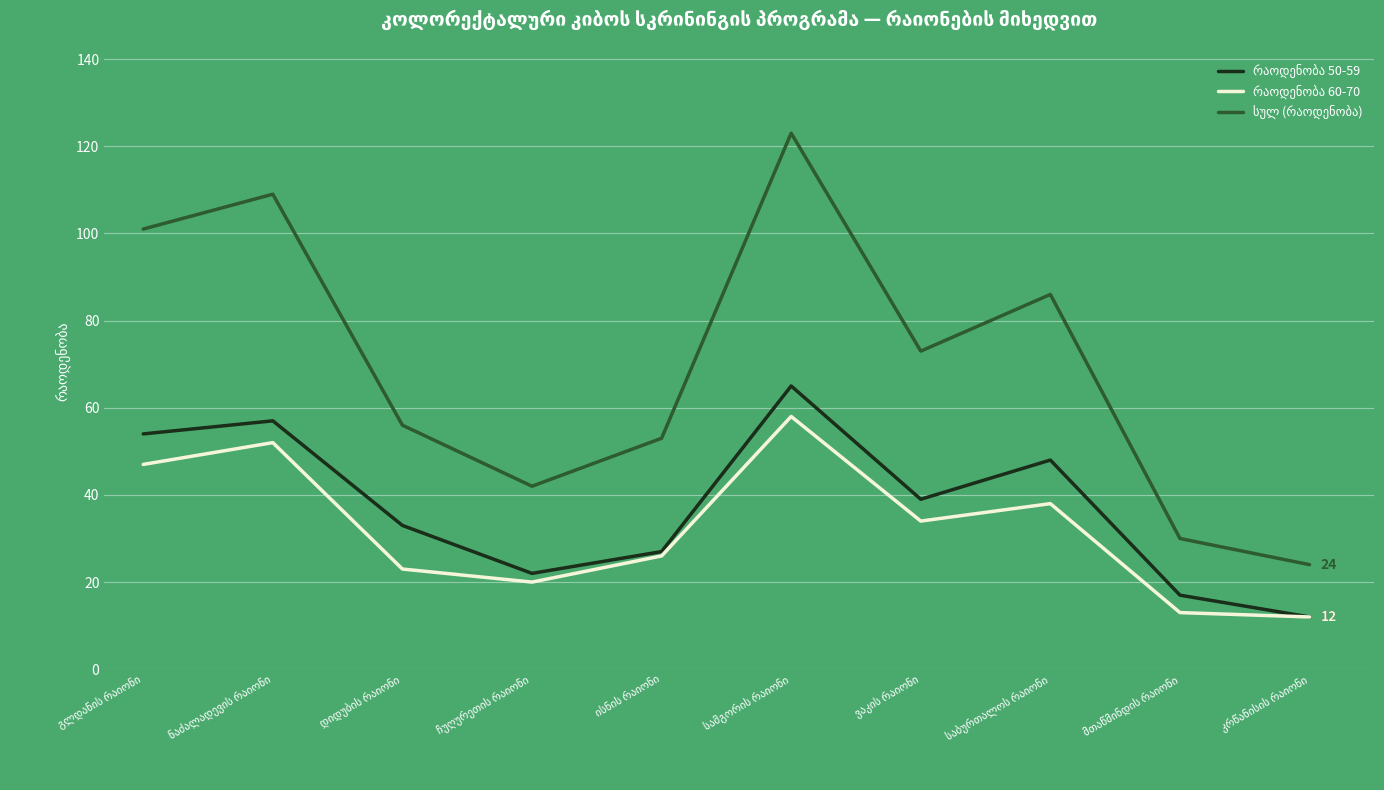

What is the minimum value shown in the chart?

12